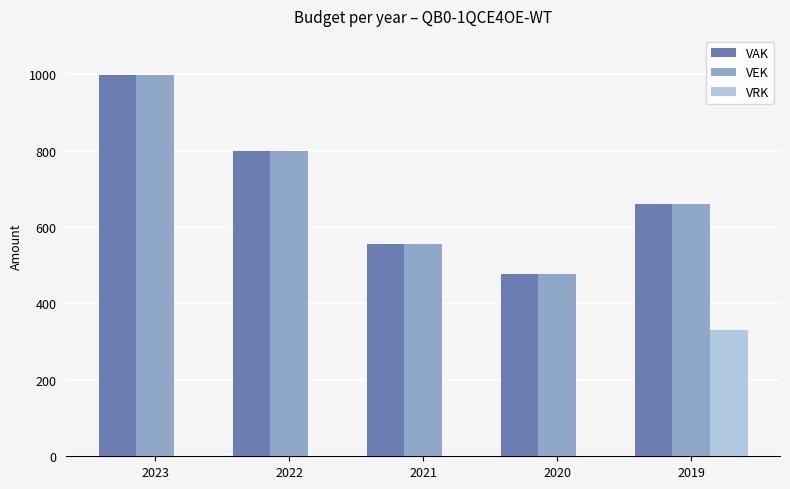

Count the number of categories in the chart.

5